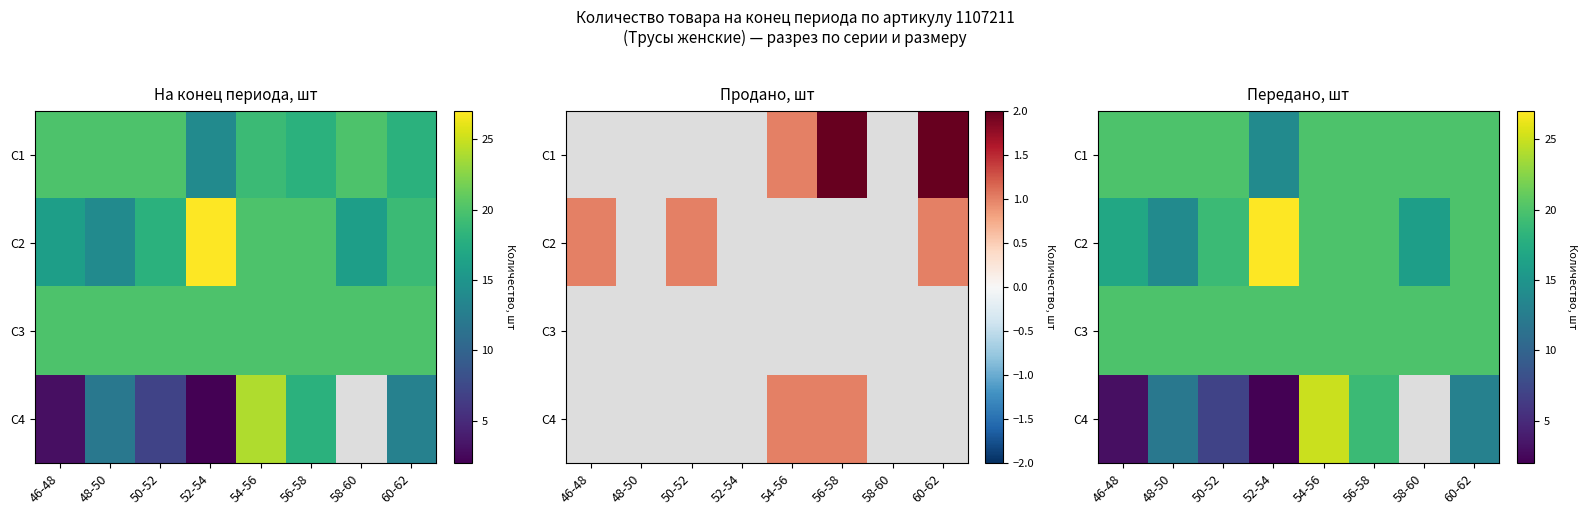

How many categories are shown in the chart?

8